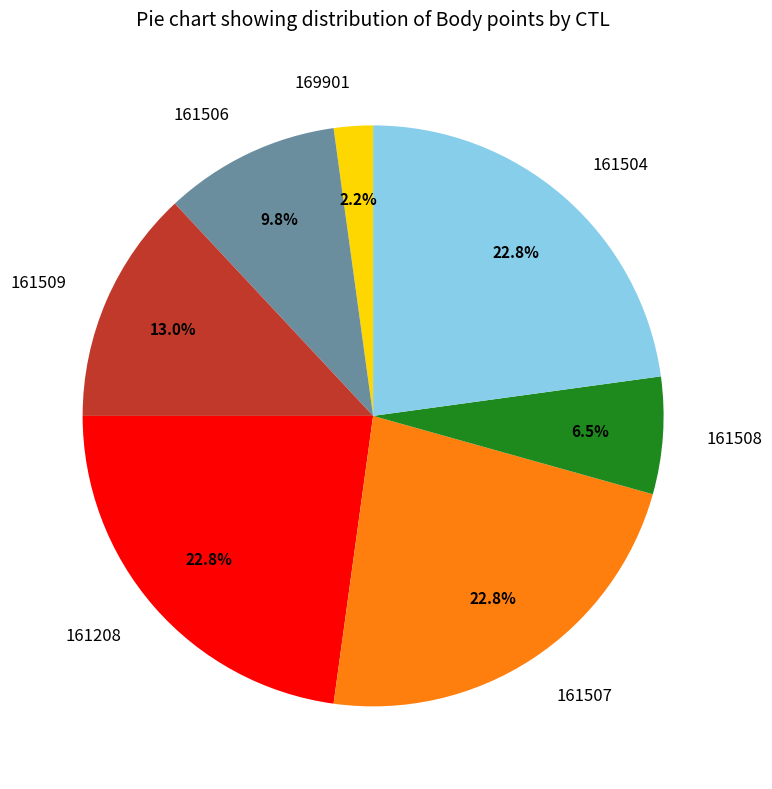

How many segments does this pie chart have?

7